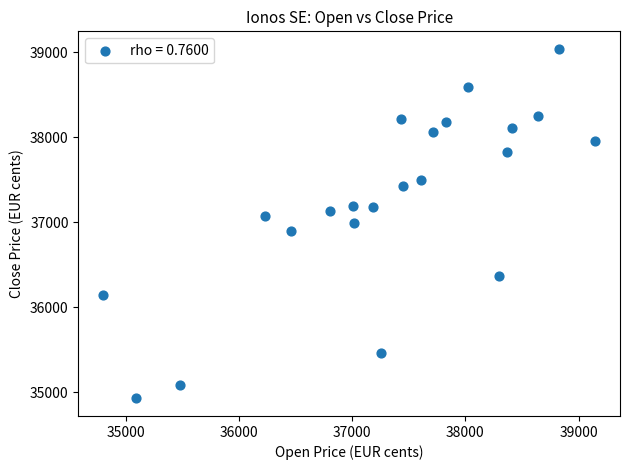

What is the range of X values (max minus min)?

4346